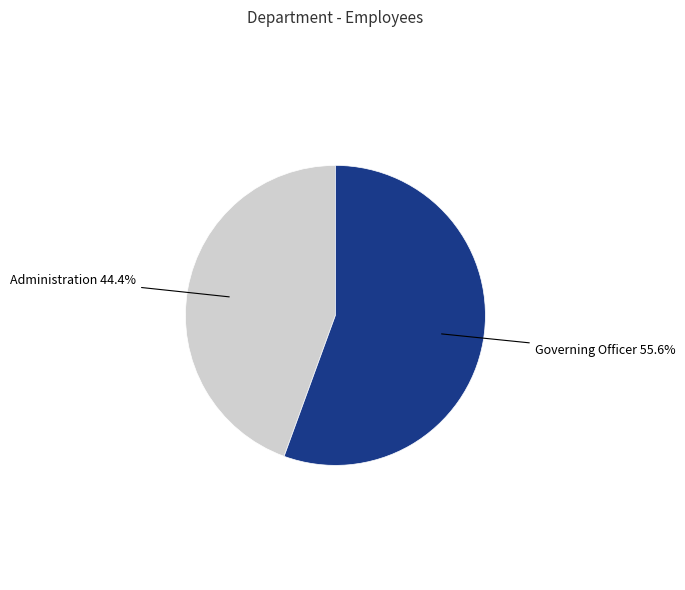

How many slices are in this pie chart?

2